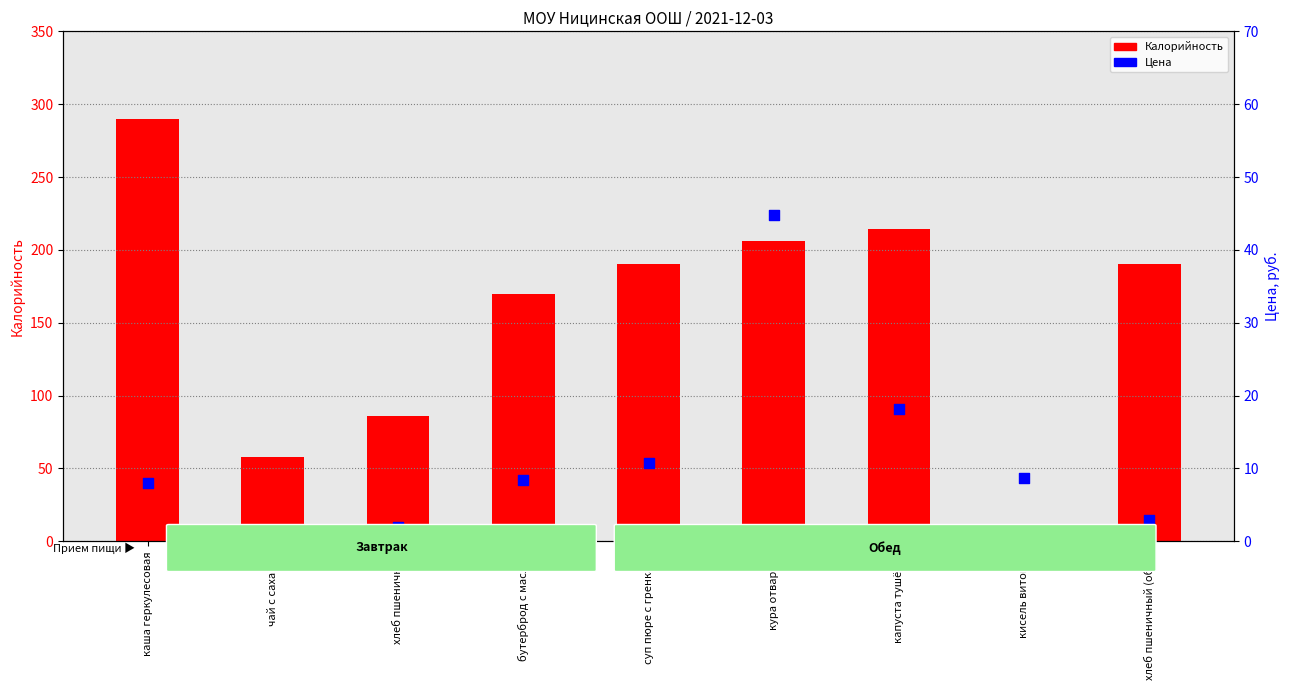

Which series has the largest total across all categories?

Калорийность